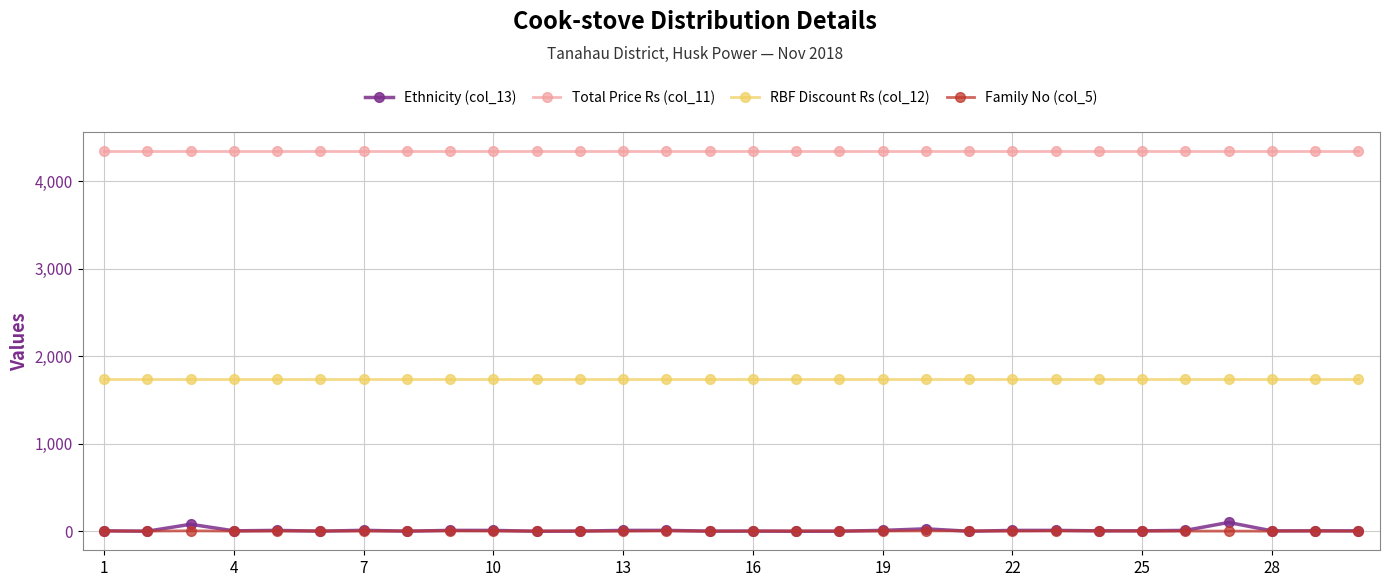

True or false: RBF Discount Rs (col_12) and Ethnicity (col_13) cross at least once.

False